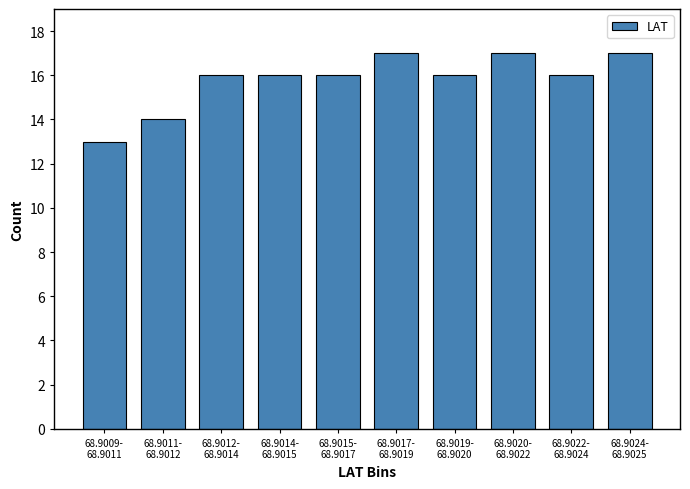

Reading left to right, list all the values displayed in this chart.

13	14	16	16	16	17	16	17	16	17